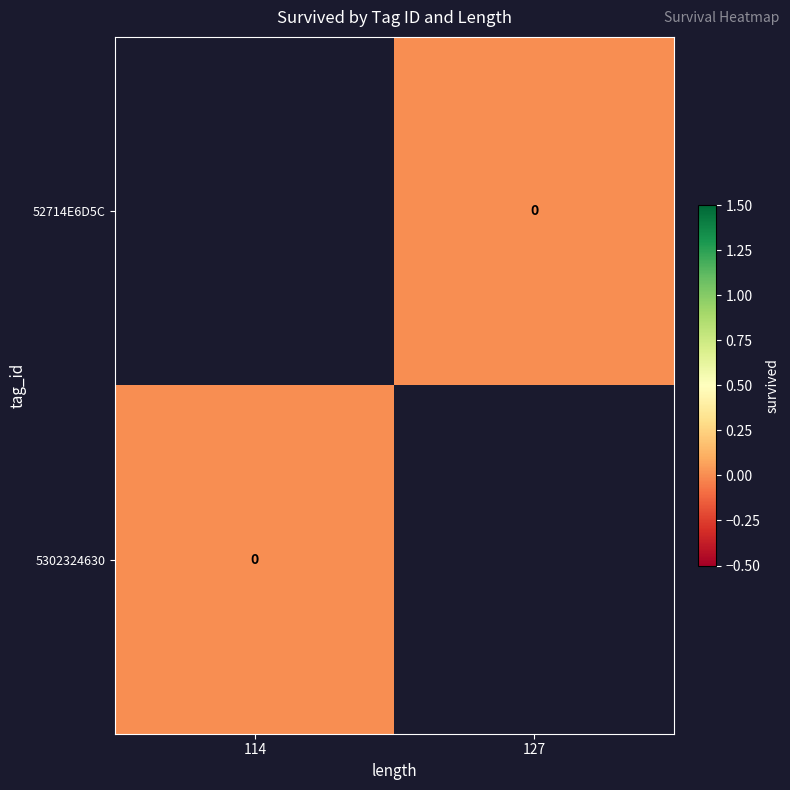

Which has a higher value, 127 or 114?

114